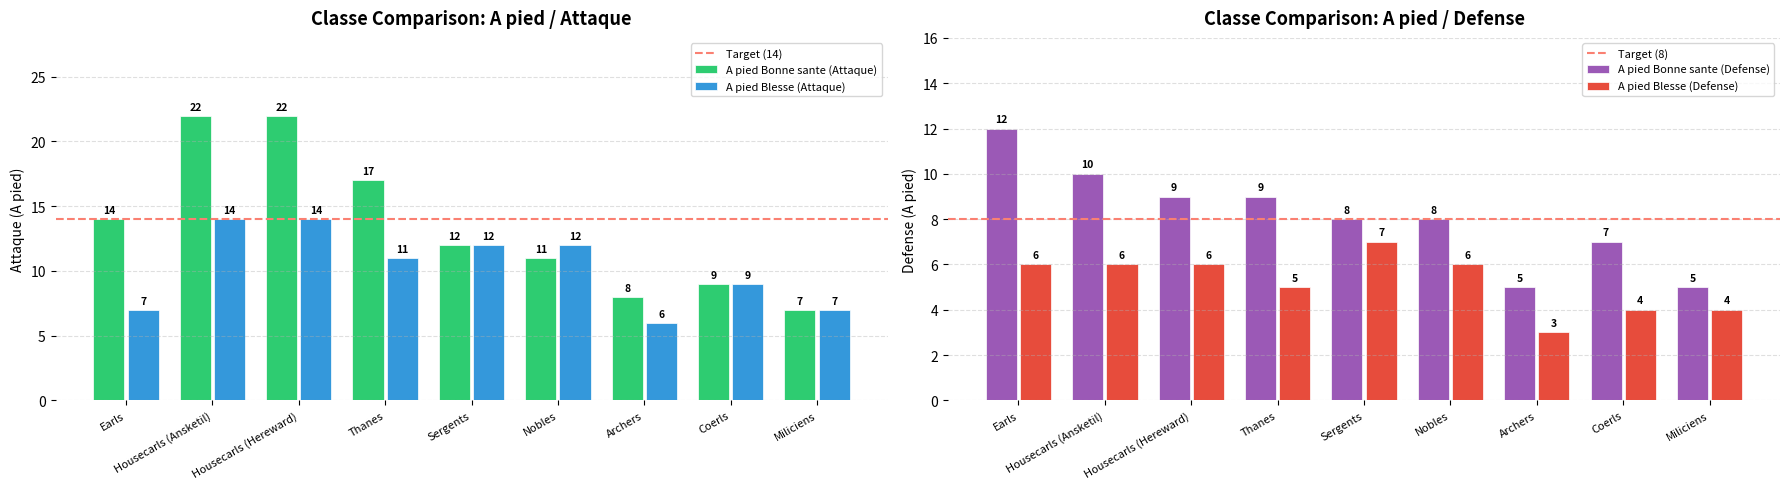

Rank the categories by A pied Blesse (Defense) value from lowest to highest.

Archers, Coerls, Miliciens, Thanes, Earls, Housecarls (Ansketil), Housecarls (Hereward), Nobles, Sergents